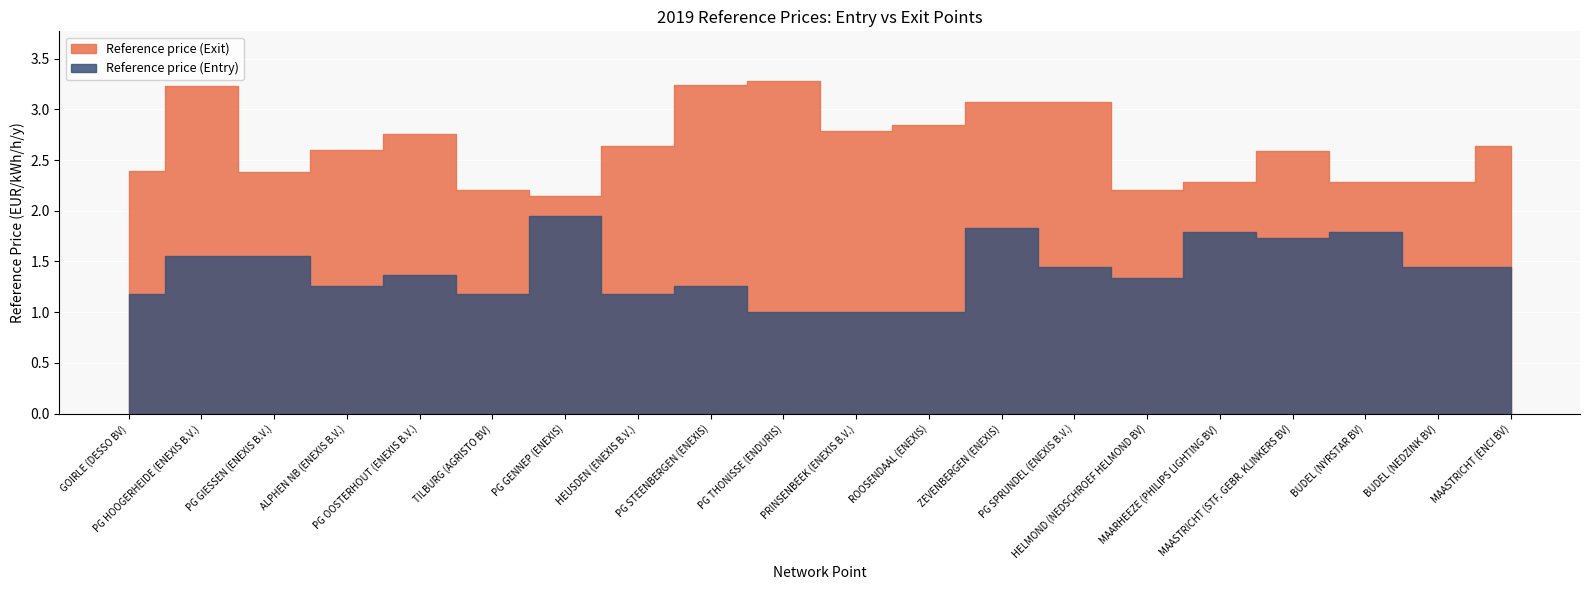

True or false: Reference price (Exit) and Reference price (Entry) cross at least once.

False